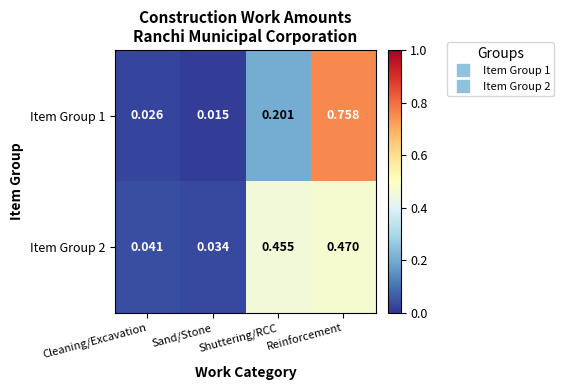

List the labels in order of Item Group 1 value, smallest first.

Sand/Stone, Cleaning/Excavation, Shuttering/RCC, Reinforcement